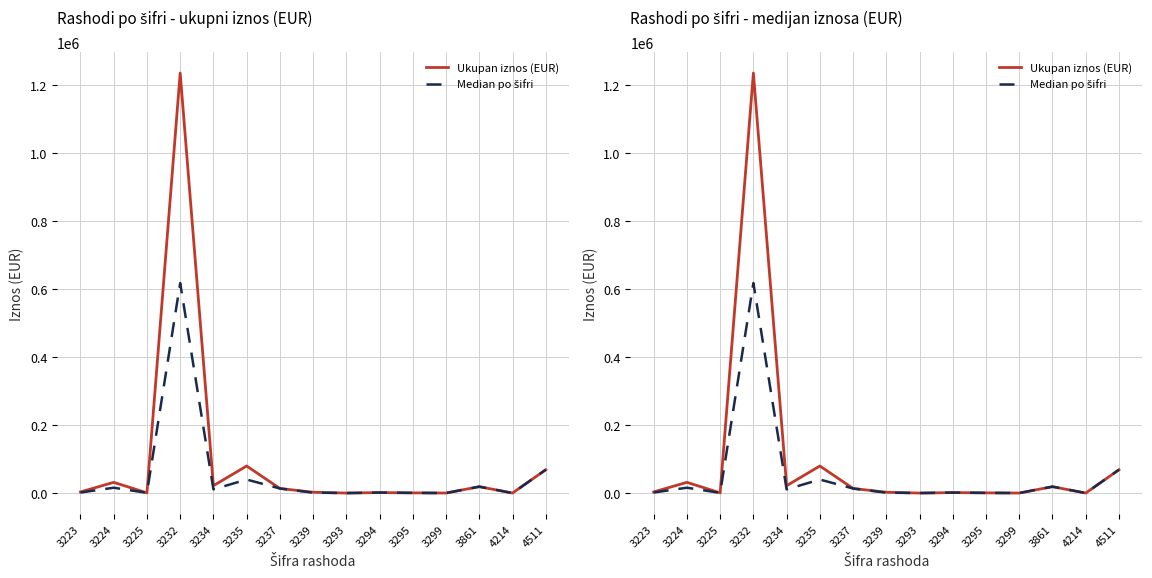

True or false: Ukupan iznos (EUR) and Median po šifri intersect in this chart.

False